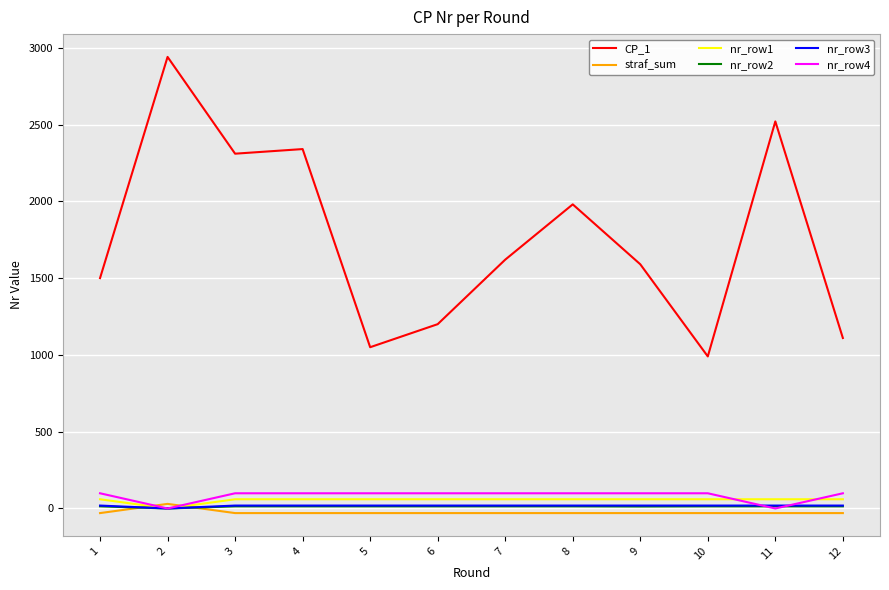

Which series has the largest range (max minus min)?

CP_1